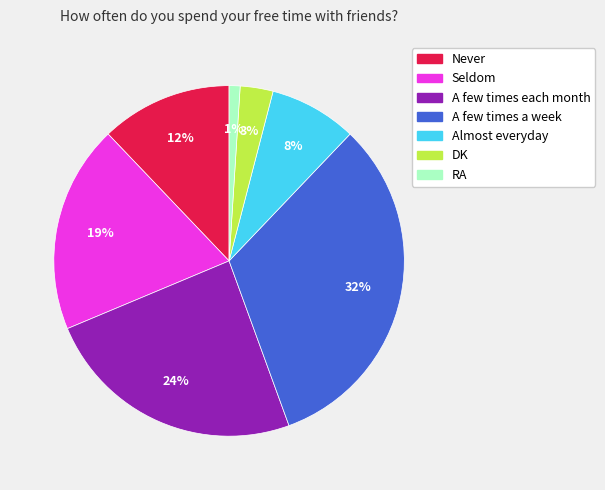

Count the number of slices in the pie.

7